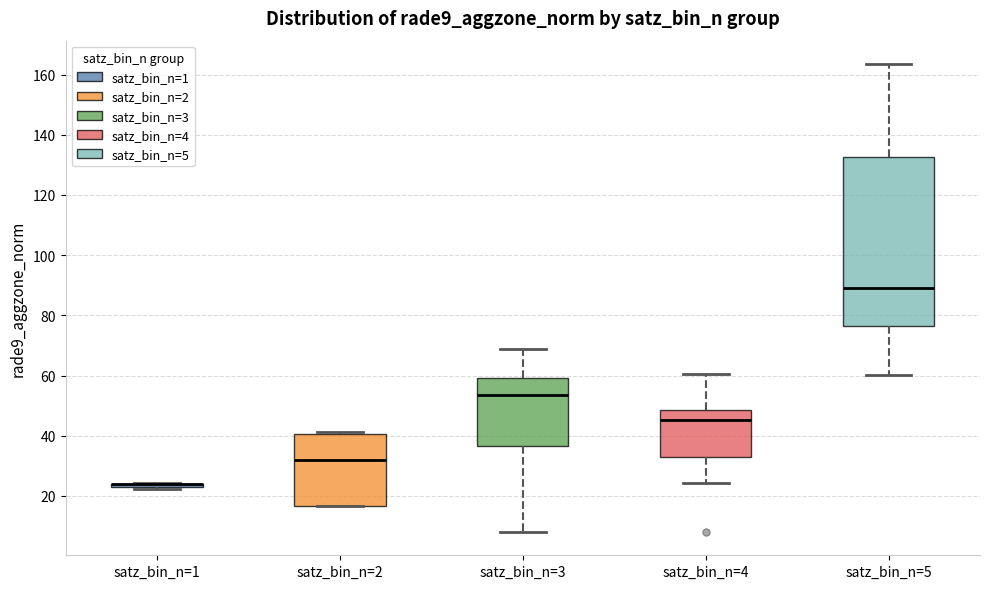

Where is the upper edge of the box for satz_bin_n=4 on the y-axis? The values are not printed on the chart, so give them approximately, as read against the axis.

48